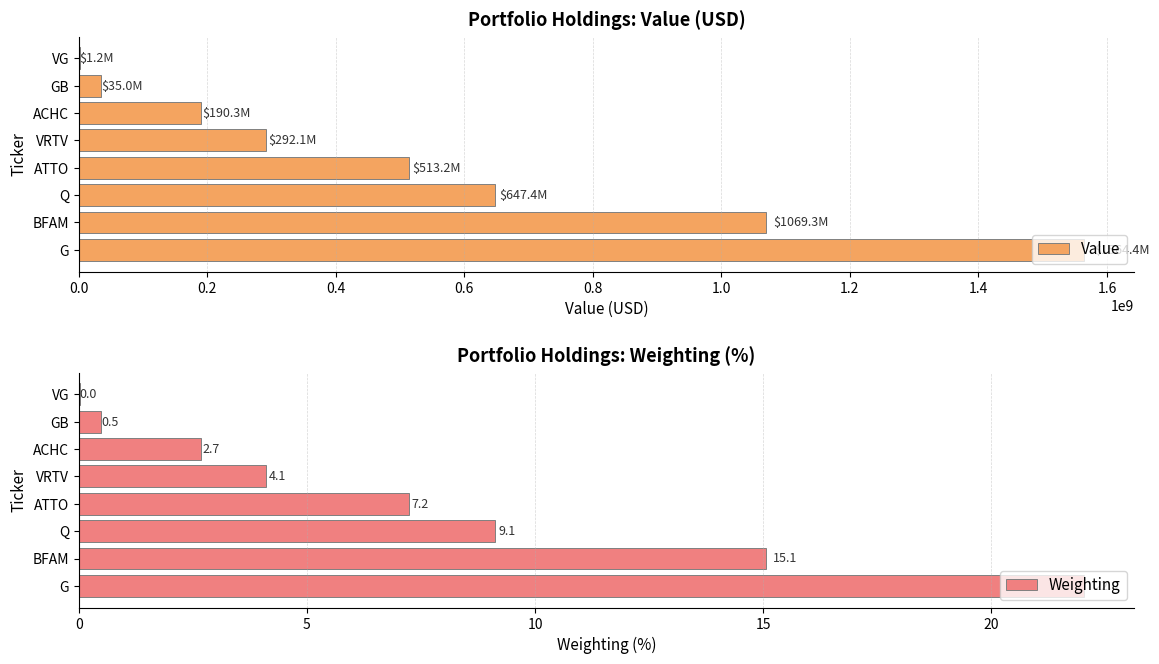

The Value series shows 513186000 at ATTO. True or false?

True